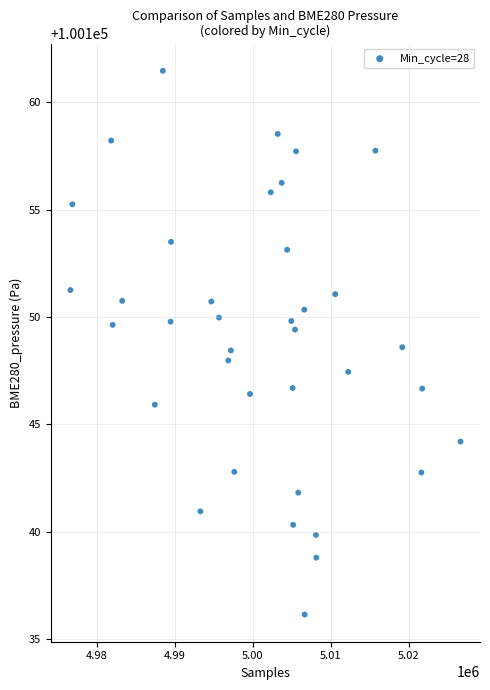

What is the range of Y values (max minus min)?

25.3